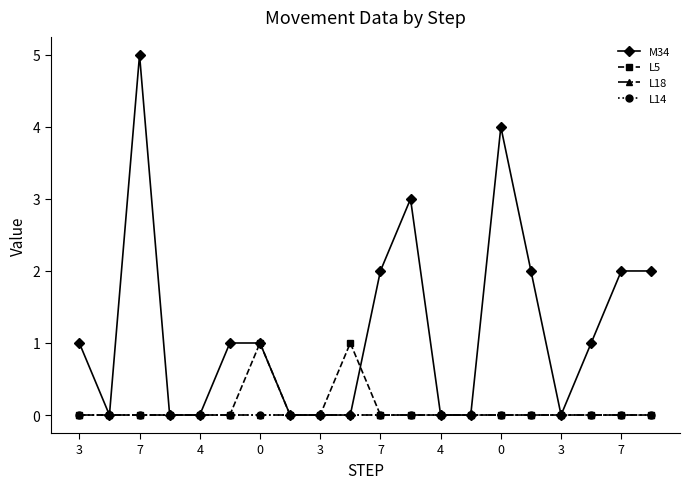

What are all the series names shown in the legend?

M34, L5, L18, L14